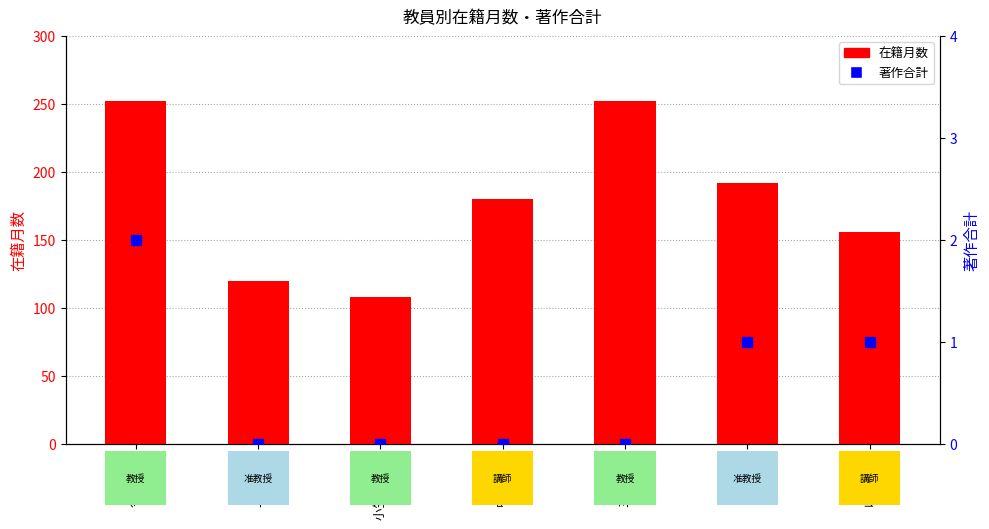

At which category is the sum across all series the highest?

今井 昭二